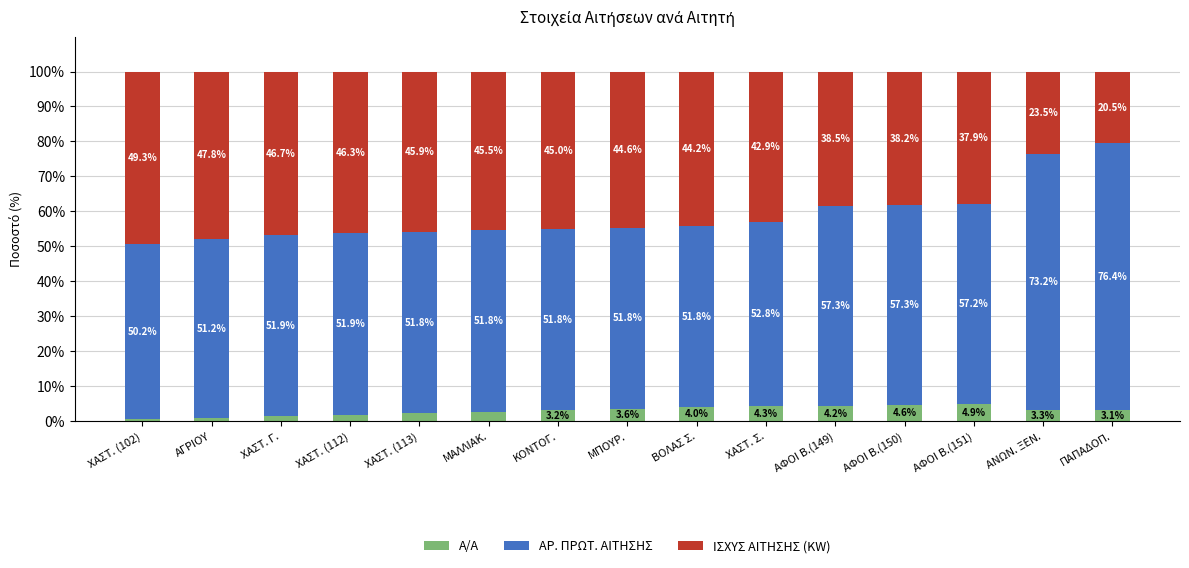

What is the average value of the Α/Α series?

3.0